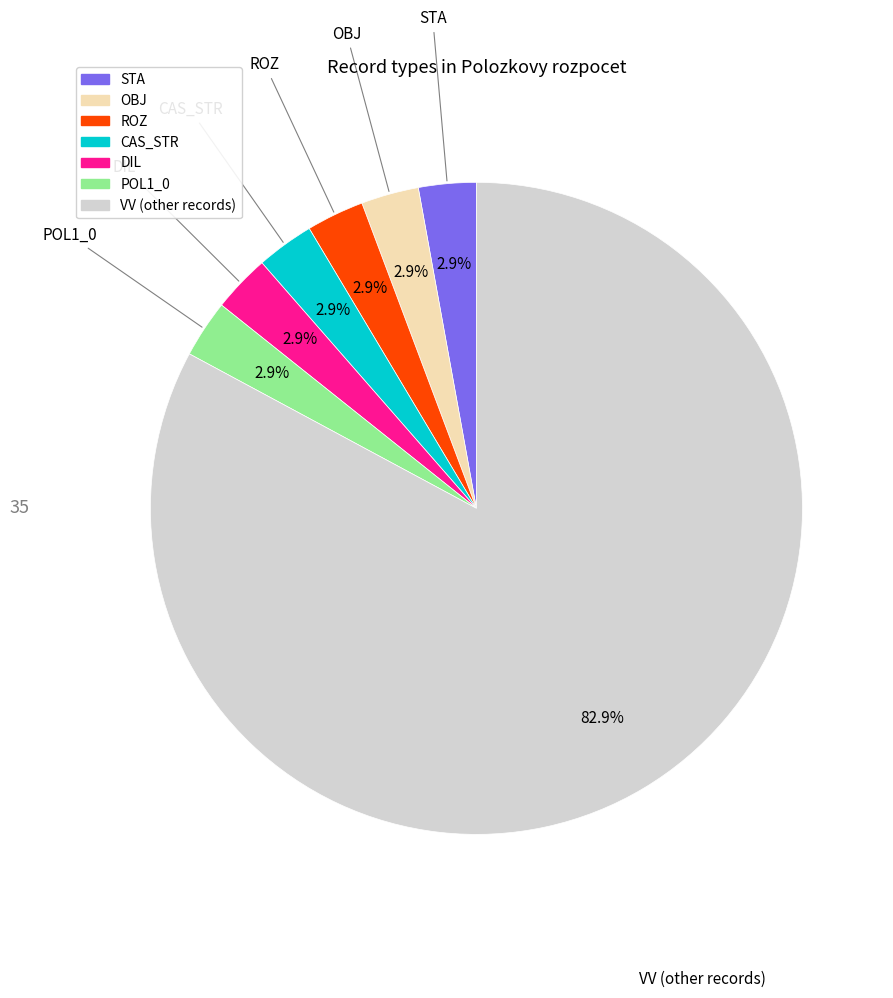

What percentage is the VV slice, to the nearest percent?

83%